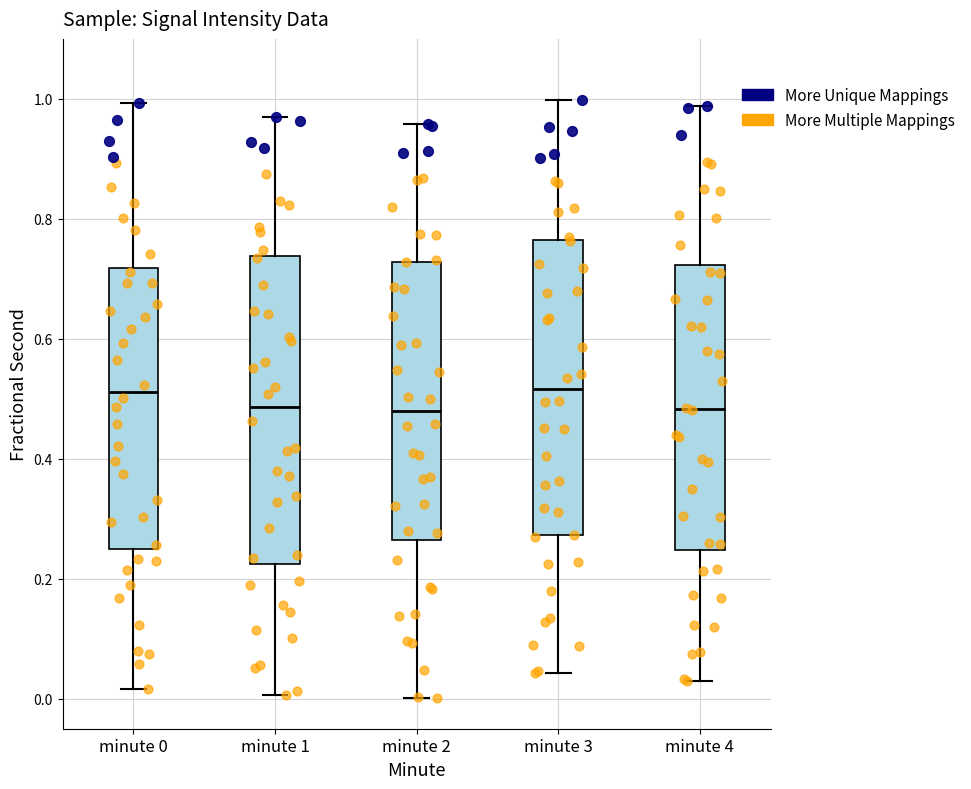

Where does the lower whisker of the box for minute 0 end on the y-axis? The values are not printed on the chart, so give them approximately, as read against the axis.

0.02